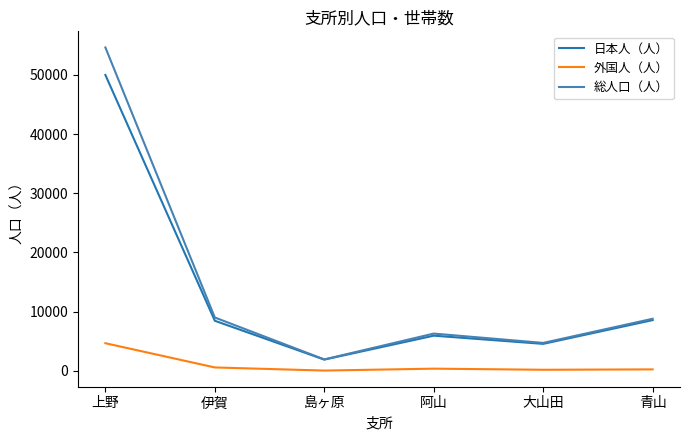

Rank the series by their maximum value, from lowest to highest.

外国人（人）, 日本人（人）, 総人口（人）